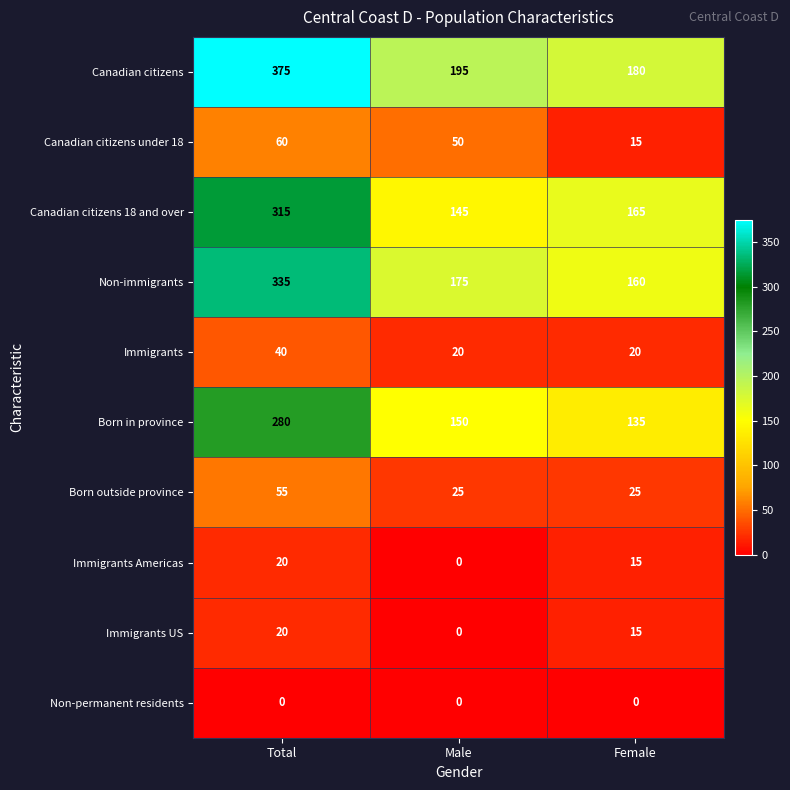

What is the total value across all series at Total?

1500